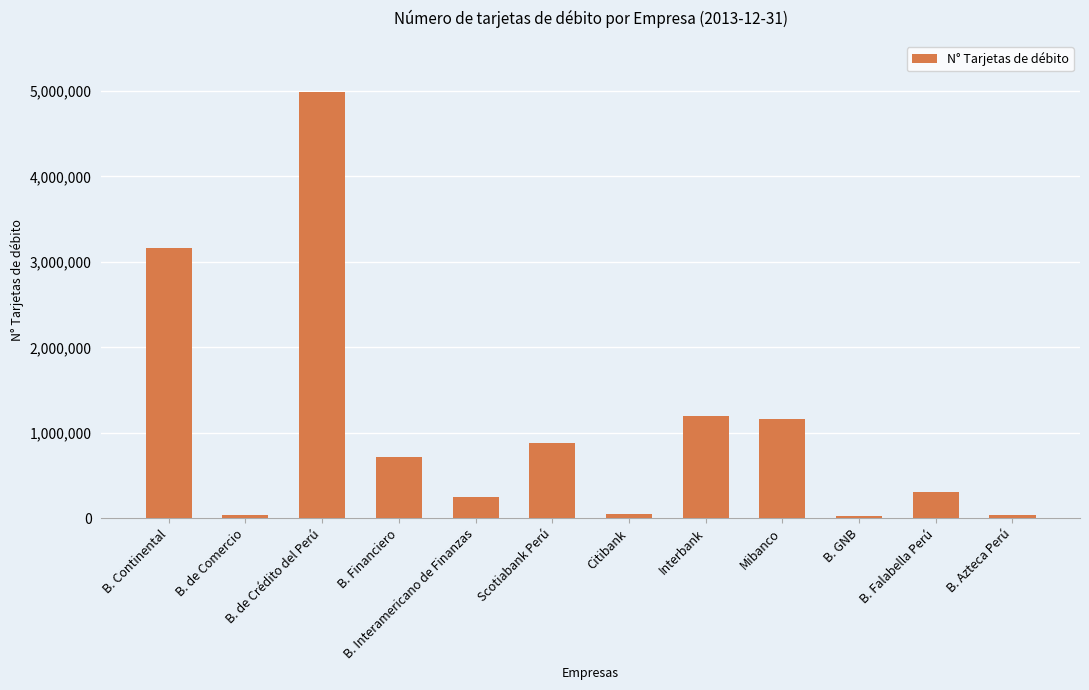

How many values are below 718082?

6